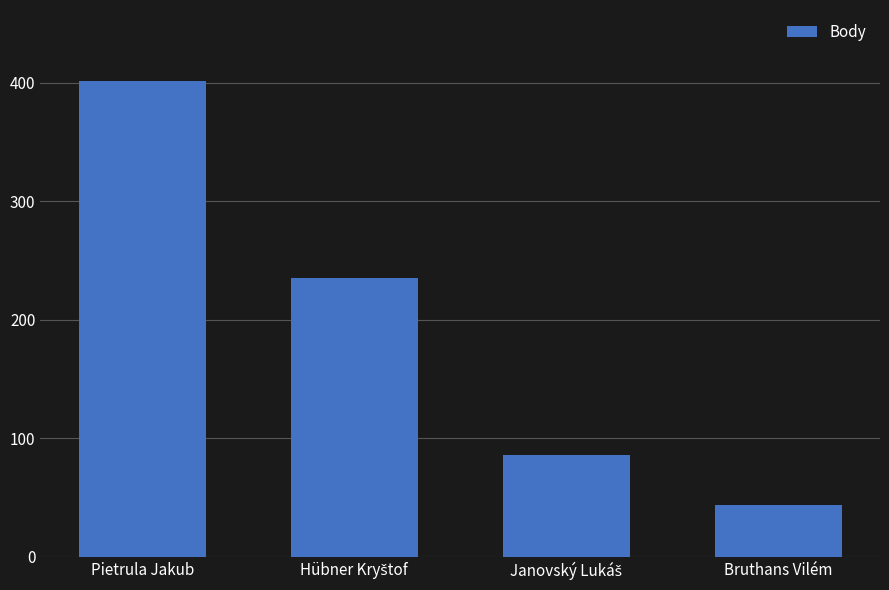

What is the value of the 3rd bar from the left?

86